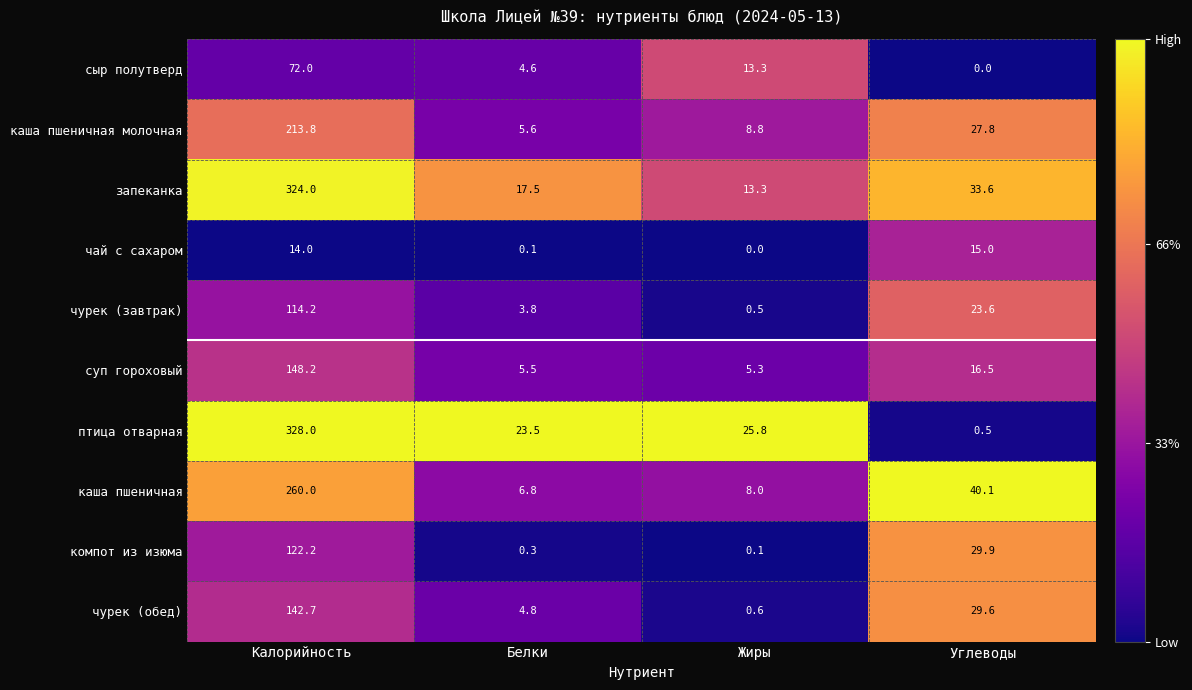

The каша пшеничная молочная series shows 8.8 at Жиры. True or false?

True